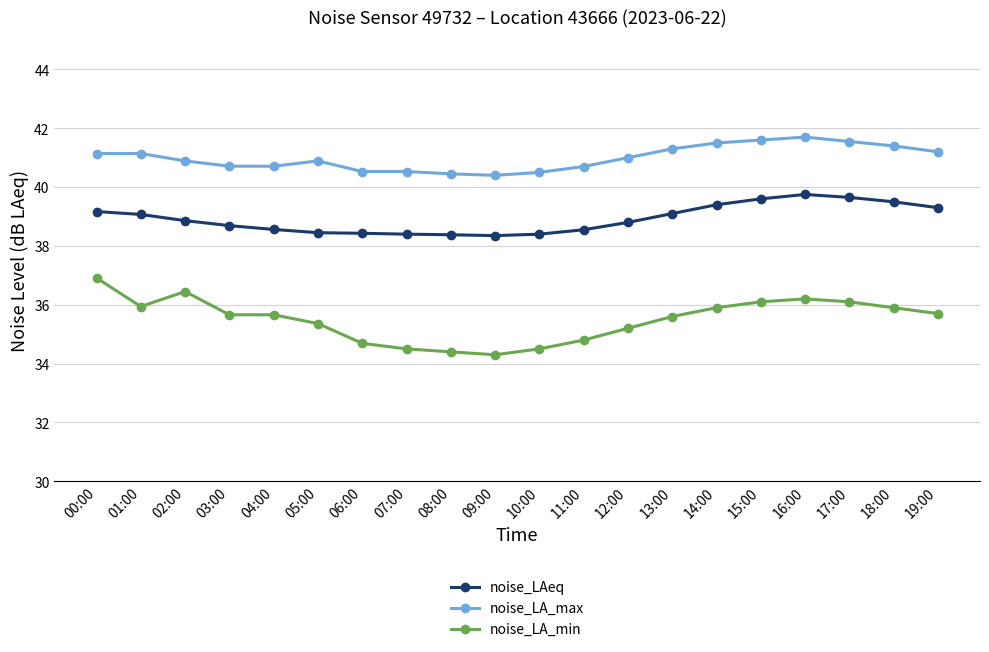

At which category does noise_LA_min reach its first local peak?

02:00